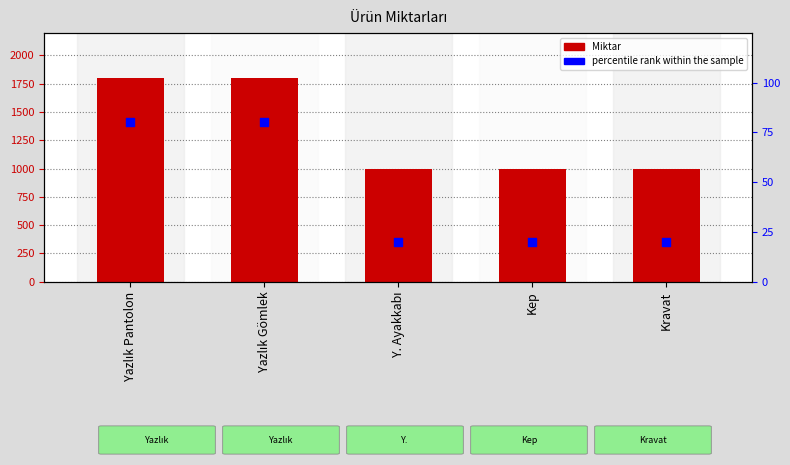

Which series has the largest Y range (max minus min)?

Miktar